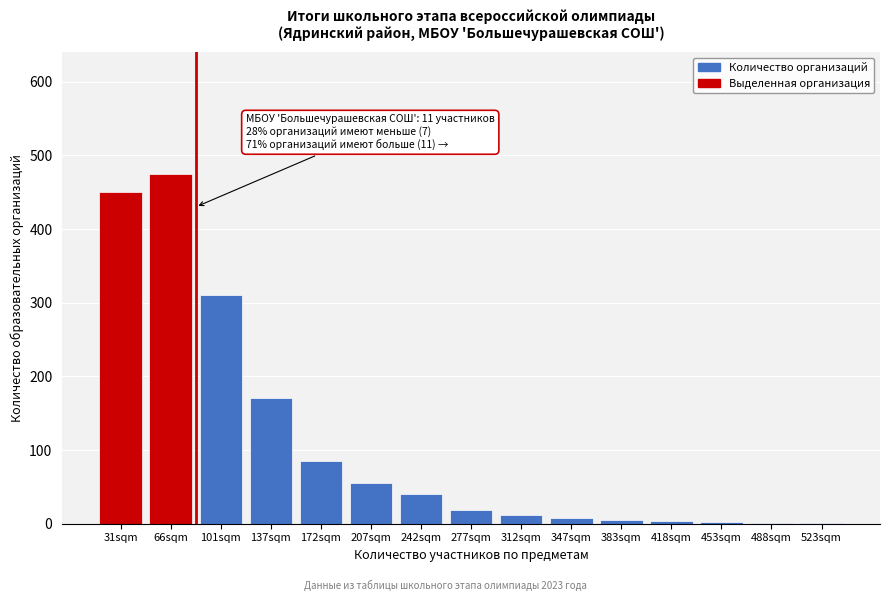

What is the sum of the values at 101sqm and 242sqm?

350